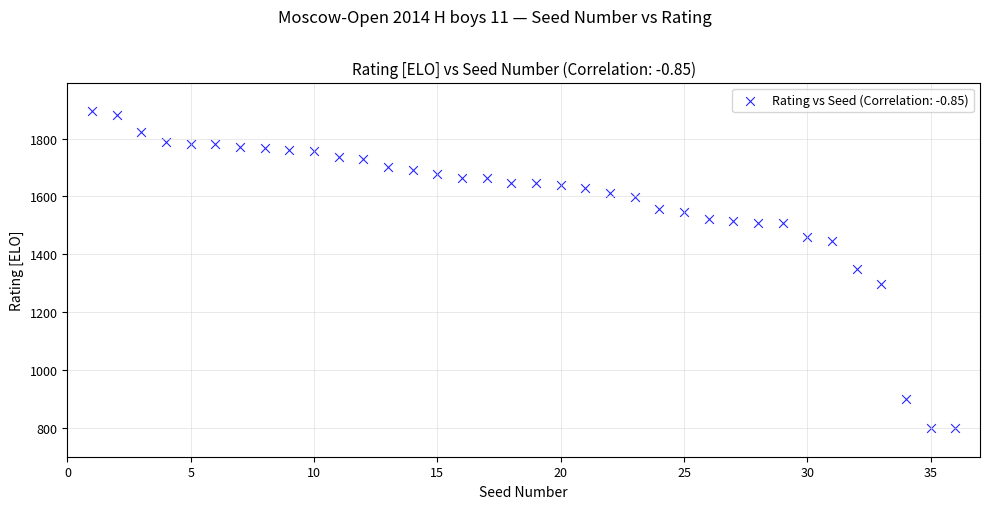

What is the range of X values (max minus min)?

35